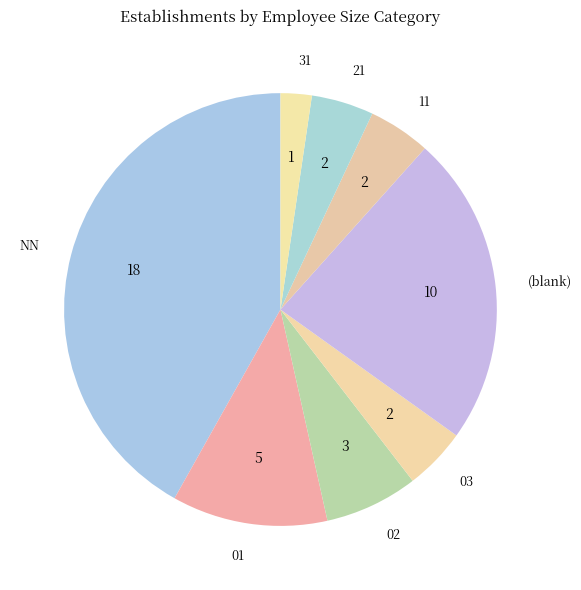

Between 31 and (blank), which is larger?

(blank)